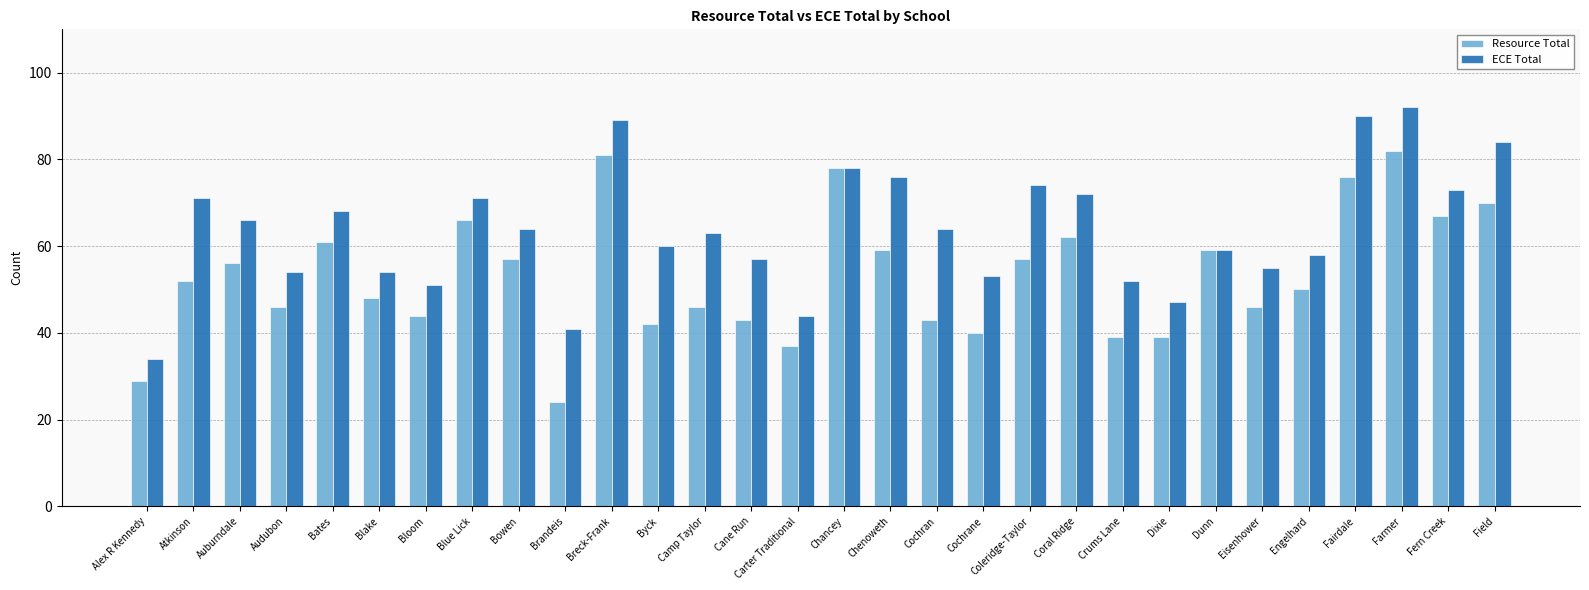

What is the difference between the maximum and second lowest values in the Resource Total series?

53